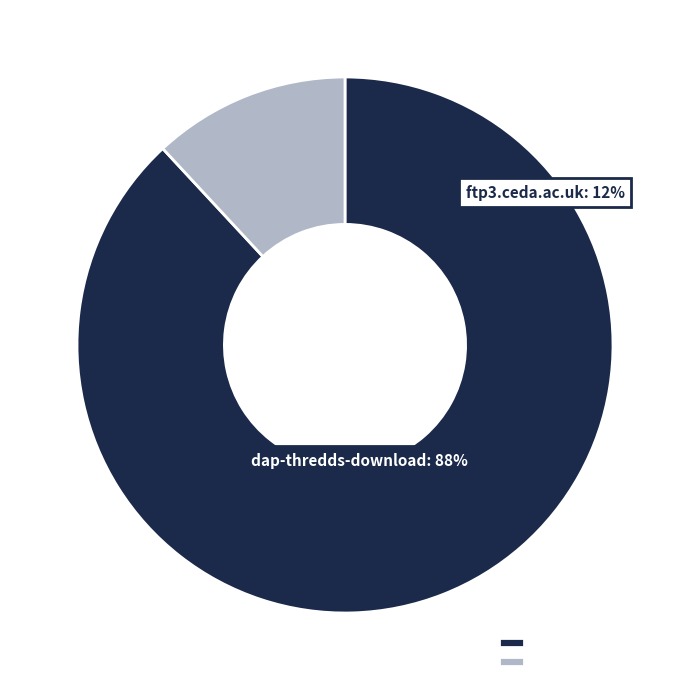

True or false: ftp3.ceda.ac.uk accounts for 26% of the total.

False